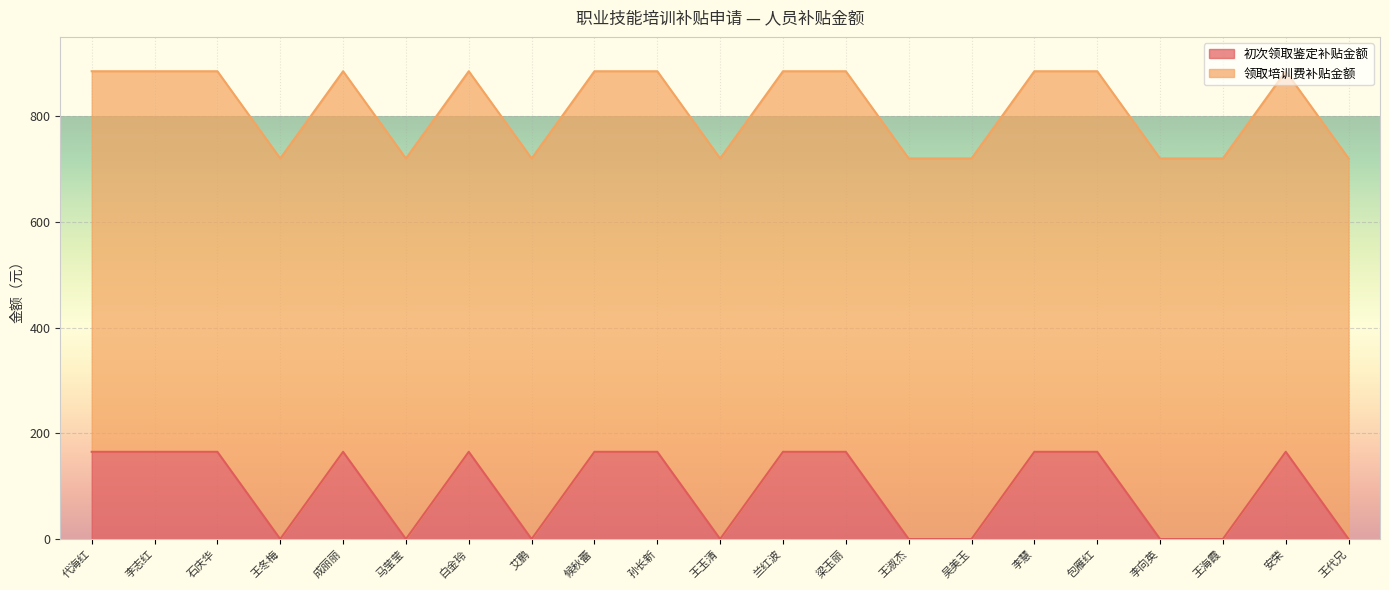

How many lines are shown in the chart?

2